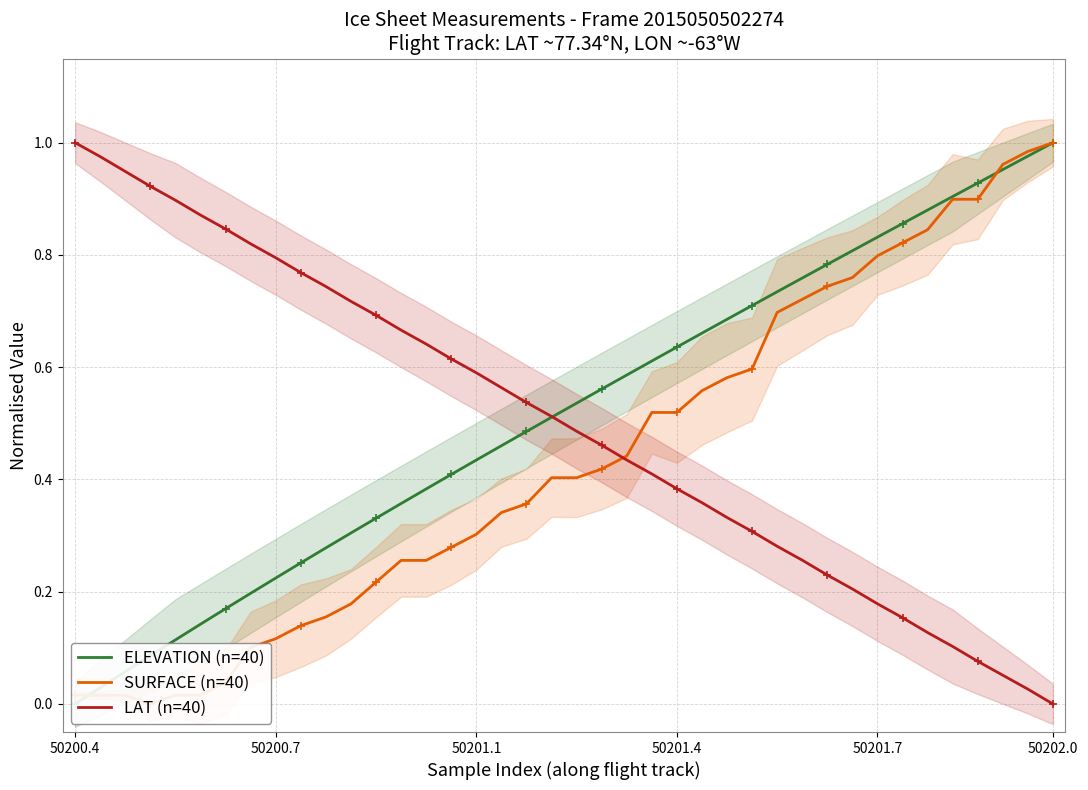

What are all the series names shown in the legend?

ELEVATION (n=40), SURFACE (n=40), LAT (n=40)